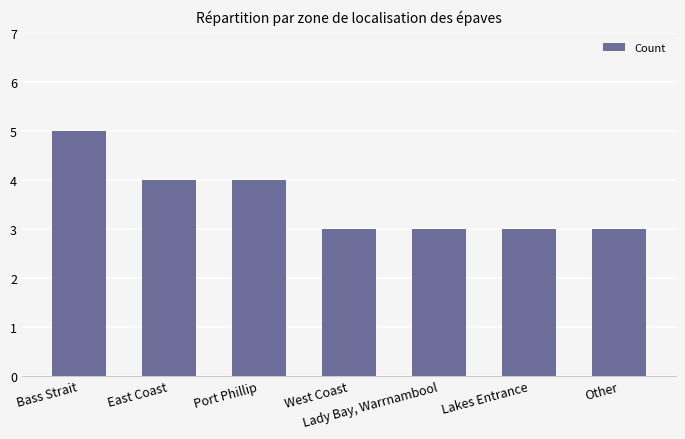

The chart shows a value of 3 at Lady Bay, Warrnambool. True or false?

True